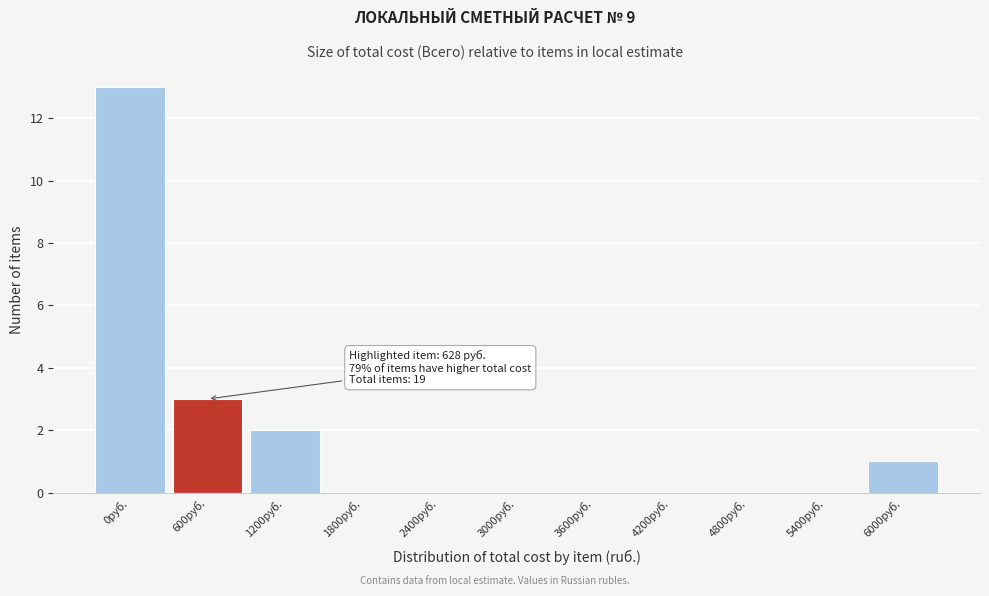

Reading left to right, extract all data points from this chart.

0руб.=13	600руб.=3	1200руб.=2	1800руб.=0	2400руб.=0	3000руб.=0	3600руб.=0	4200руб.=0	4800руб.=0	5400руб.=0	6000руб.=1